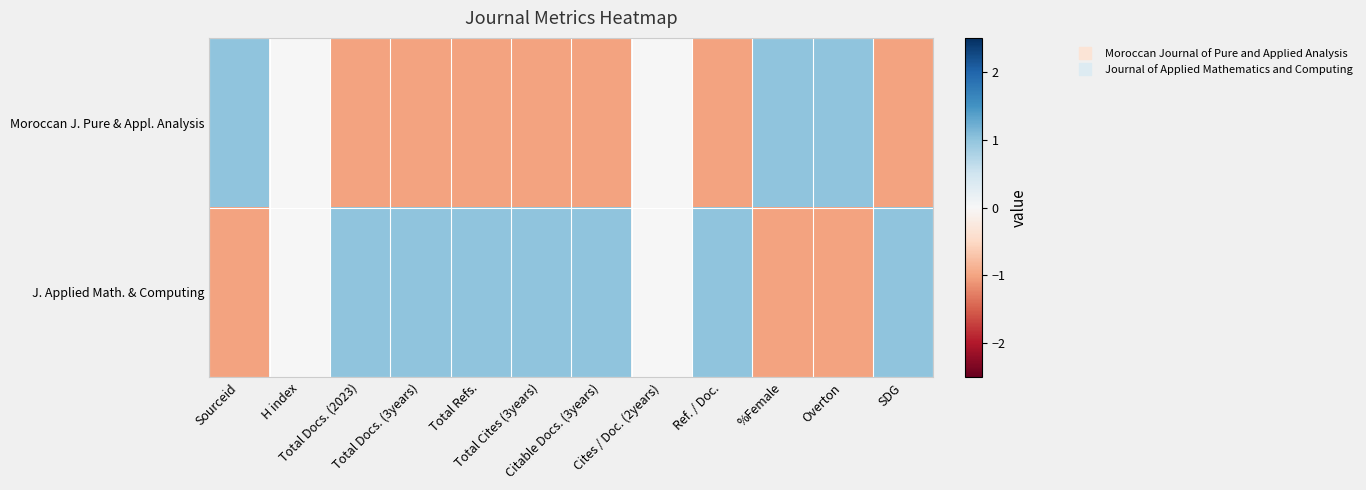

Reading right to left, transcribe all the data shown in this chart.

Moroccan J. Pure & Appl. Analysis: SDG=-1	Overton=1	%Female=1	Ref. / Doc.=-1	Cites / Doc. (2years)=0	Citable Docs. (3years)=-1	Total Cites (3years)=-1	Total Refs.=-1	Total Docs. (3years)=-1	Total Docs. (2023)=-1	H index=0	Sourceid=1
J. Applied Math. & Computing: SDG=1	Overton=-1	%Female=-1	Ref. / Doc.=1	Cites / Doc. (2years)=0	Citable Docs. (3years)=1	Total Cites (3years)=1	Total Refs.=1	Total Docs. (3years)=1	Total Docs. (2023)=1	H index=0	Sourceid=-1